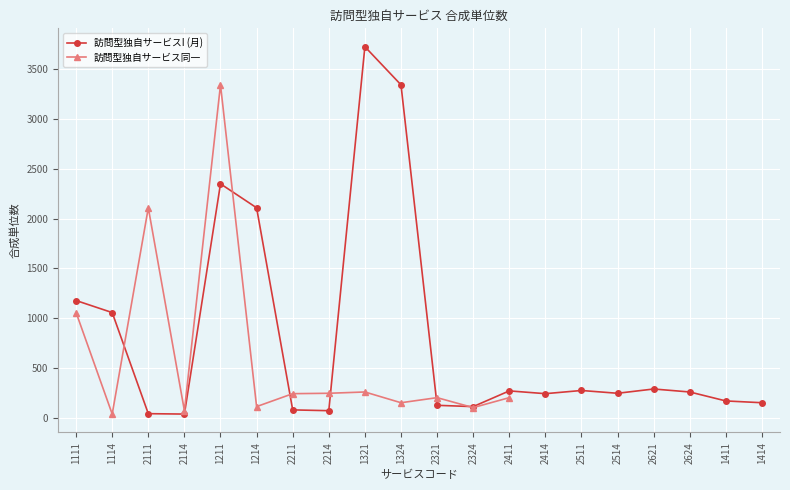

Reading right to left, extract all data points from this chart.

1414=149	1411=167	2624=257	2621=287	2514=244	2511=272	2414=240	2411=268	2324=110	2321=123	1324=3344	1321=3727	2214=69	2211=77	1214=2108	1211=2349	2114=35	2111=39	1114=1055	1111=1176